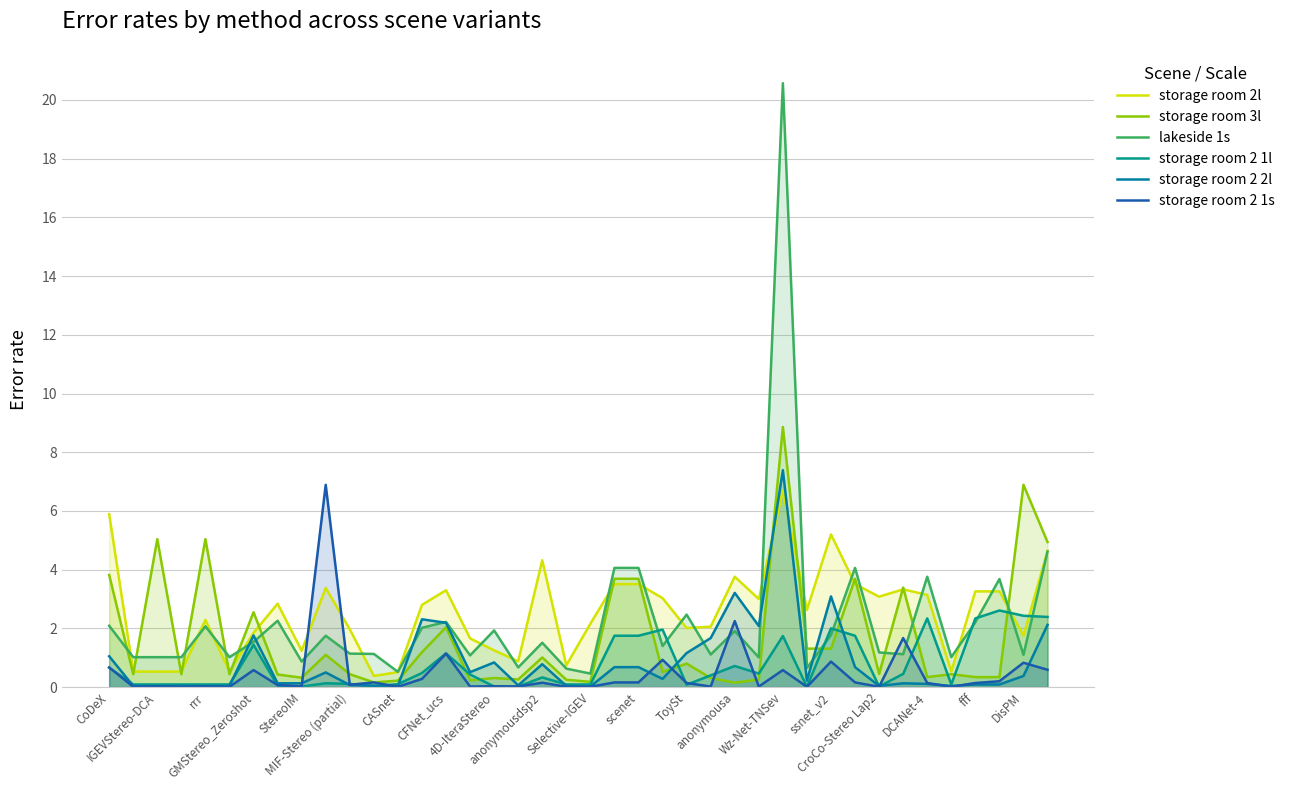

List the series in order of their peak value, lowest first.

storage room 2 1l, storage room 2l, storage room 2 1s, storage room 2 2l, storage room 3l, lakeside 1s